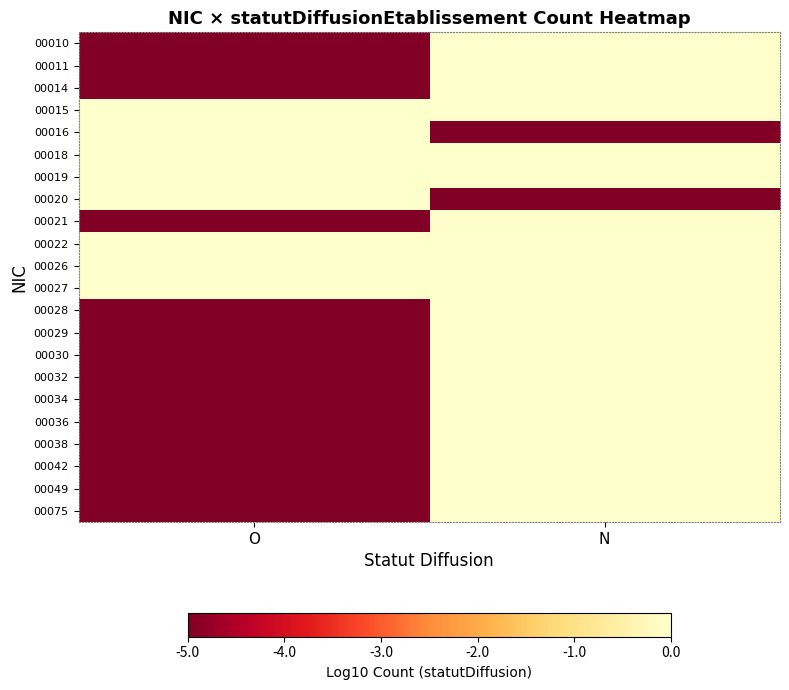

Reading left to right, transcribe all the data shown in this chart.

00010: O=-5	N=0
00011: O=-5	N=0
00014: O=-5	N=0
00015: O=0	N=0
00016: O=0	N=-5
00018: O=0	N=0
00019: O=0	N=0
00020: O=0	N=-5
00021: O=-5	N=0
00022: O=0	N=0
00026: O=0	N=0
00027: O=0	N=0
00028: O=-5	N=0
00029: O=-5	N=0
00030: O=-5	N=0
00032: O=-5	N=0
00034: O=-5	N=0
00036: O=-5	N=0
00038: O=-5	N=0
00042: O=-5	N=0
00049: O=-5	N=0
00075: O=-5	N=0